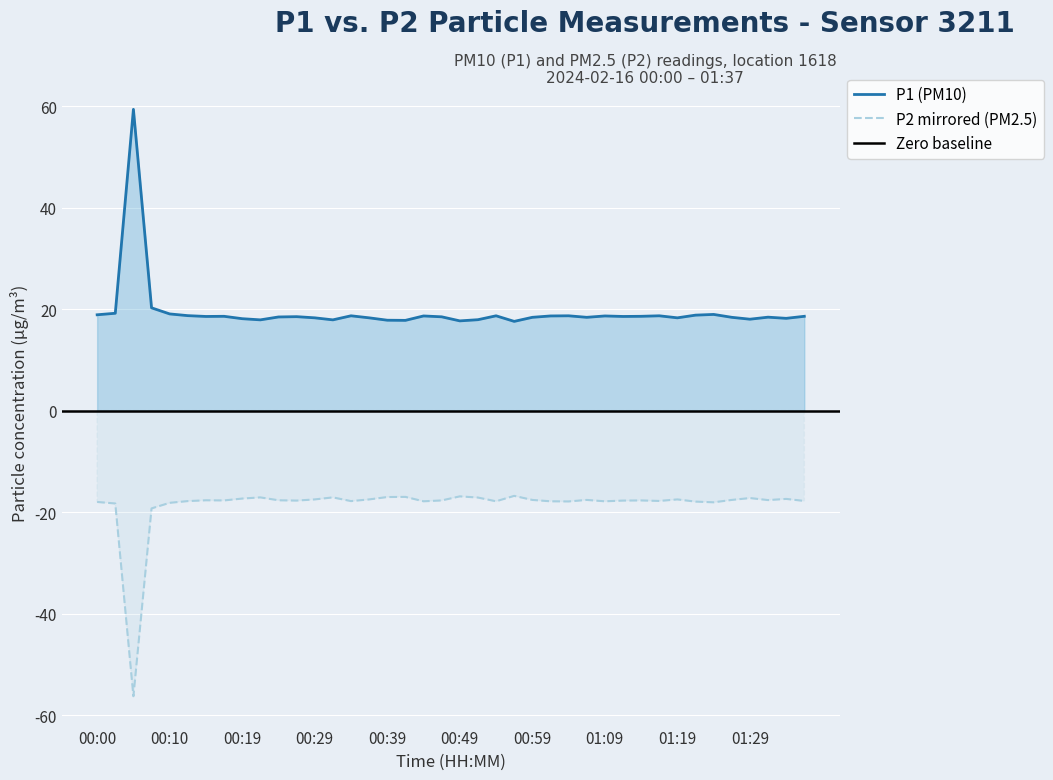

What position from the left is 15?

16